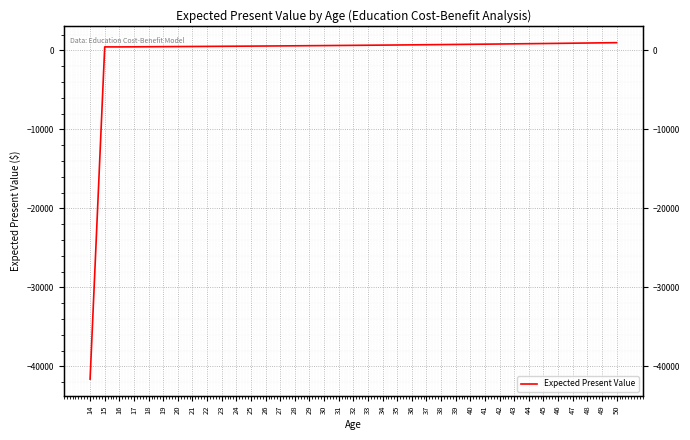

What is the value of the 26th point from the left?

745.4